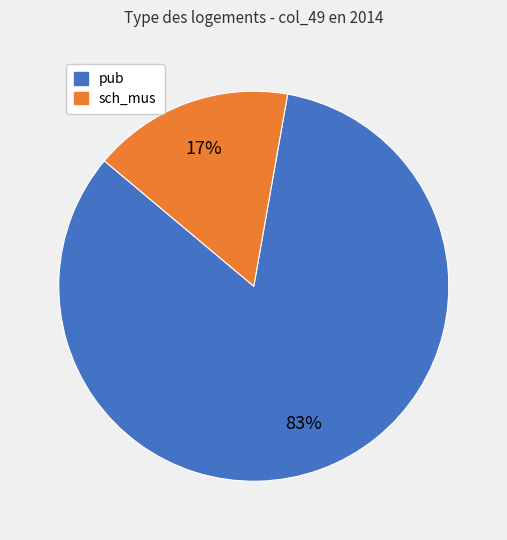

Does sch_mus represent more than half of the total?

No